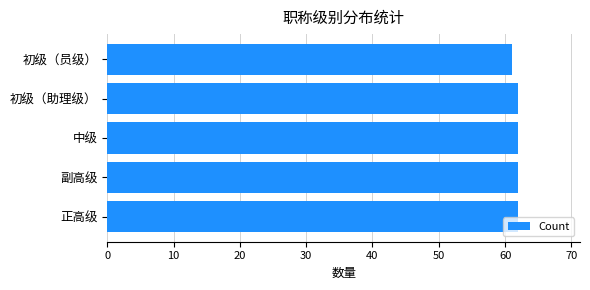

Where is the data nearest to the value 61?

初级（员级）